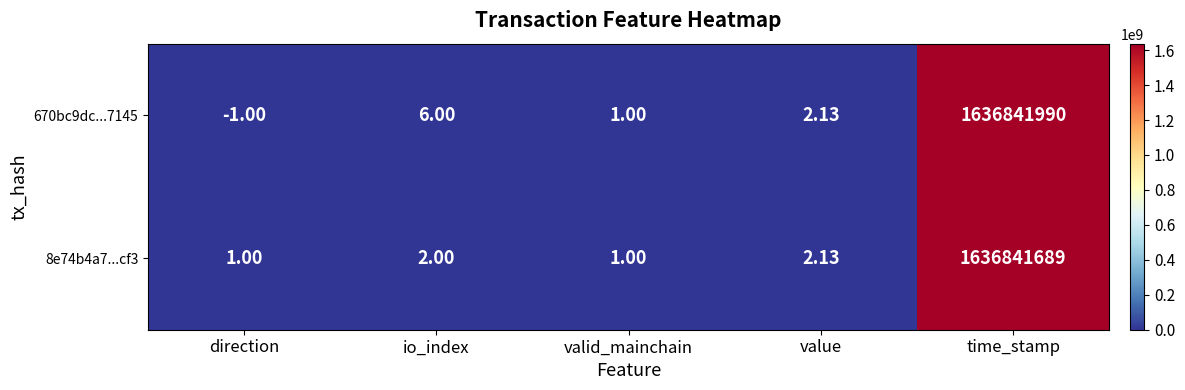

At which label does 8e74b4a7...cf3 reach its peak?

time_stamp